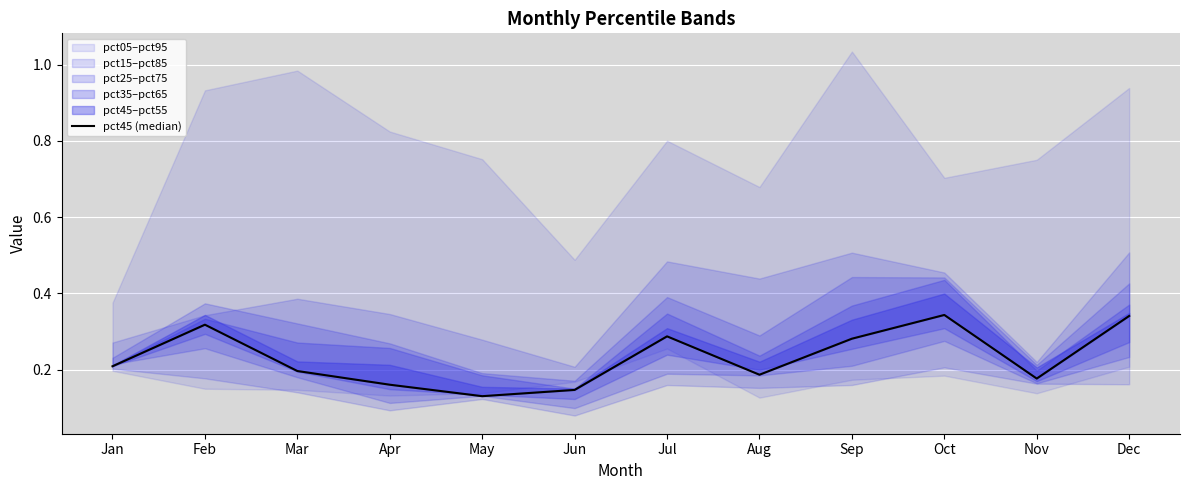

True or false: the data has more than 2 interior local peaks.

True